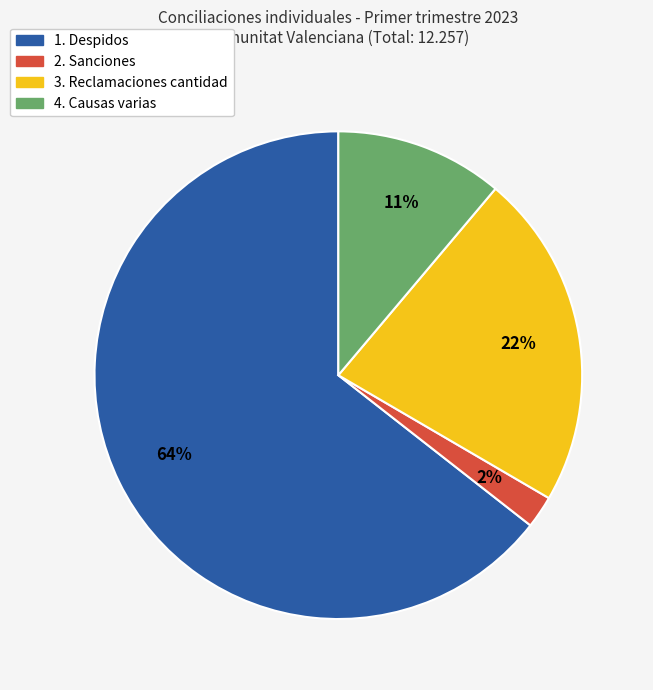

Between 3. Reclamaciones cantidad and 1. Despidos, which is larger?

1. Despidos